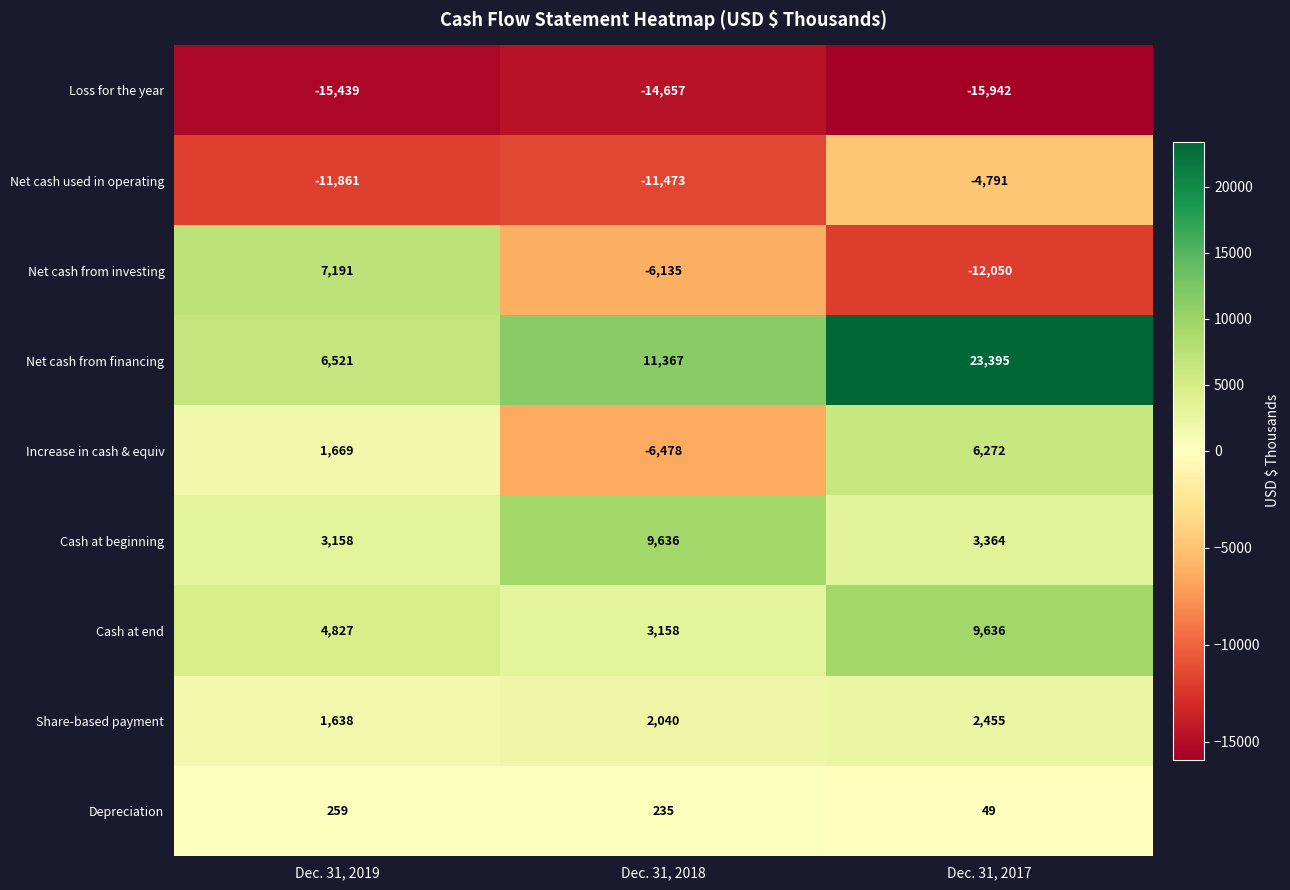

What is the total value across all series at Dec. 31, 2019?

-2037